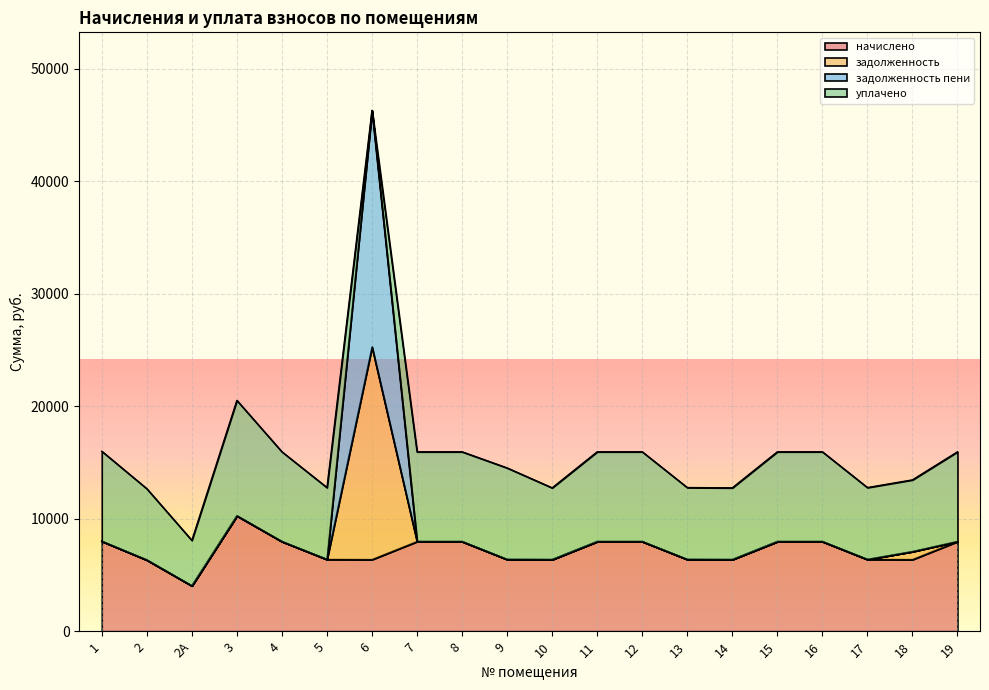

True or false: задолженность and начислено intersect in this chart.

False